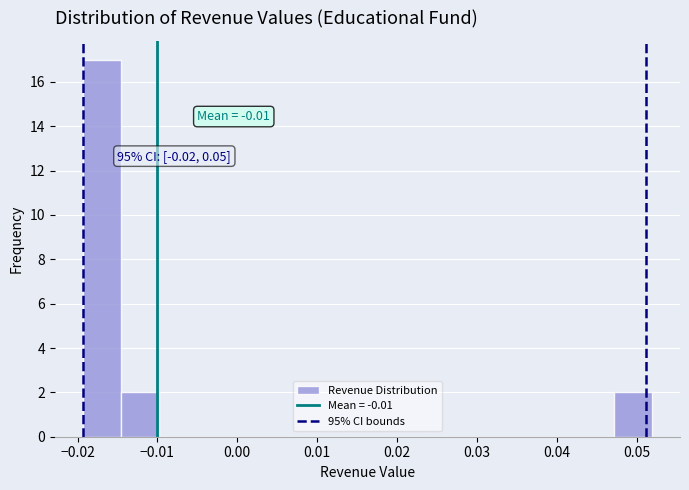

Over which range of the x-axis is the bar tallest?

-0.019 to -0.015